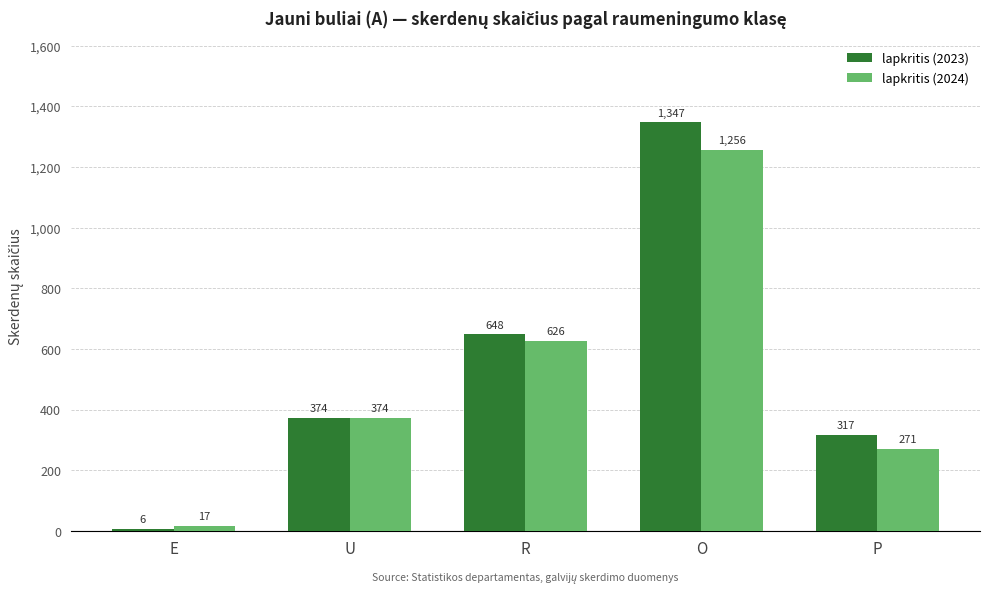

At which category is the sum across all series the highest?

O